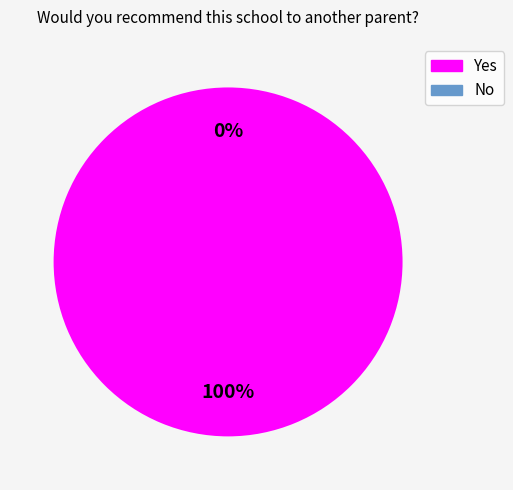

To the nearest percent, what percentage of the pie is Yes?

100%